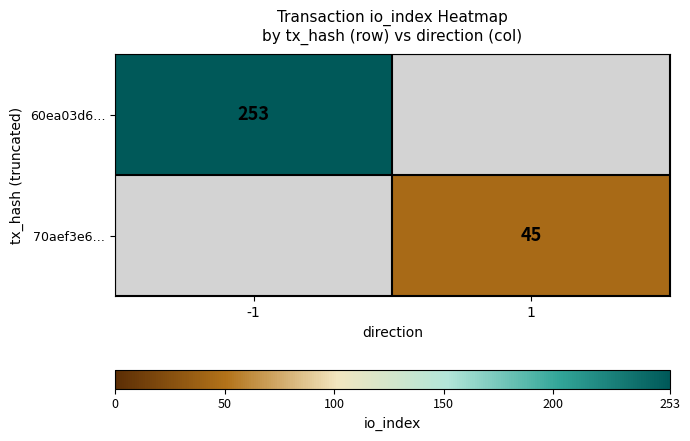

The value of 70aef3e6… at 1 is 16. True or false?

False